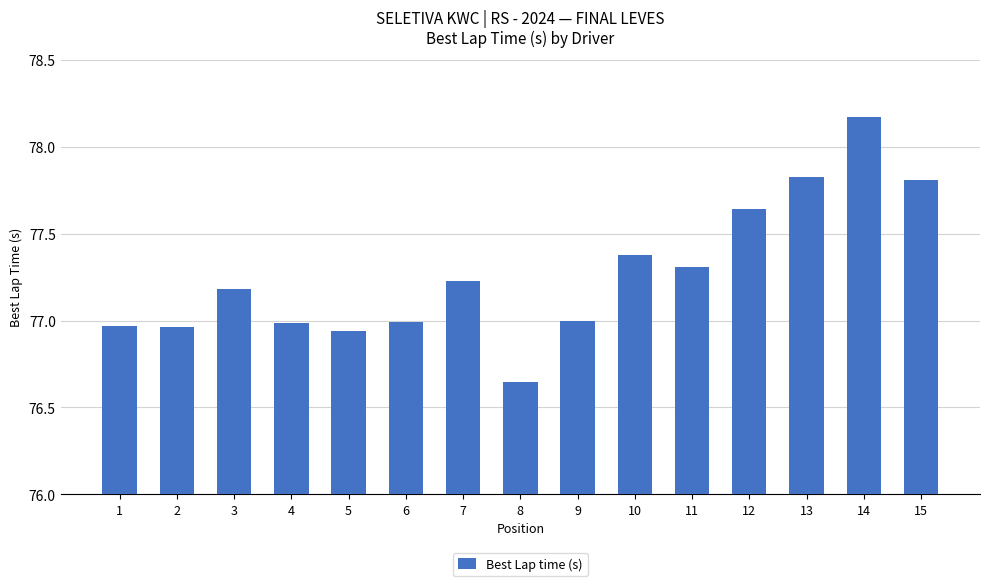

Is it true that the value at 2 is 121.3?

False